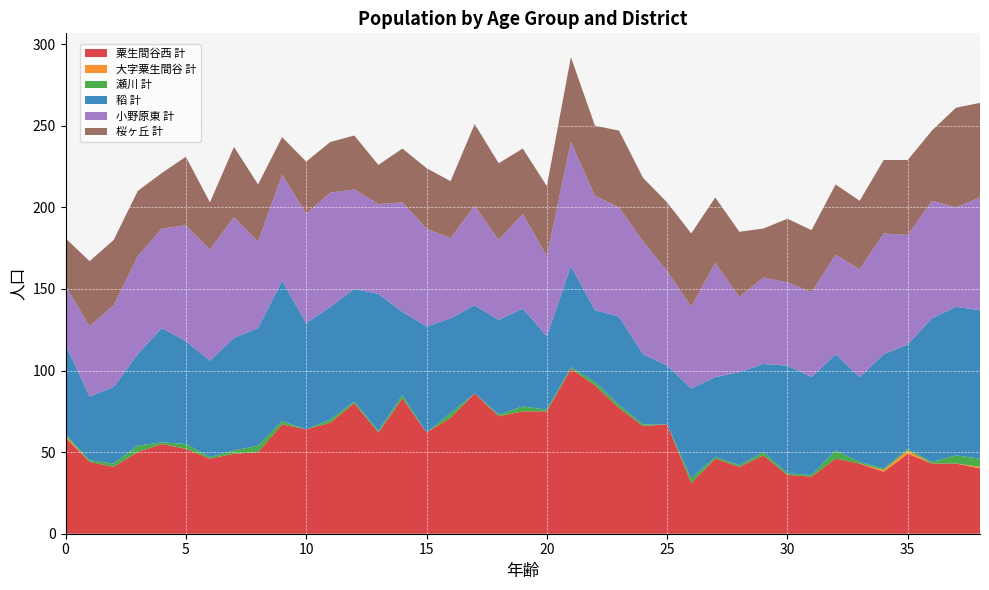

Reading left to right, transcribe all the data shown in this chart.

粟生間谷西 計: 59	44	41	50	55	52	46	49	50	67	64	68	80	62	83	62	71	86	72	75	75	101	91	77	66	67	31	46	41	48	36	35	46	43	38	49	43	43	40
大字粟生間谷 計: 1	0	0	0	0	0	0	0	0	0	0	0	0	0	0	0	0	0	0	0	0	0	0	0	0	0	0	0	0	0	0	0	0	0	1	2	0	0	1
瀬川 計: 1	1	2	4	1	3	1	2	4	2	0	2	1	1	2	0	3	0	1	3	1	1	2	2	1	0	3	1	1	2	1	1	5	1	1	1	1	5	5
稻 計: 55	39	47	56	70	63	59	69	72	86	65	69	69	84	51	65	58	54	58	60	45	62	44	54	43	36	55	49	57	54	66	60	59	52	70	64	88	91	91
小野原東 計: 36	43	50	60	61	71	68	74	53	65	67	70	61	55	67	60	49	61	49	58	49	76	70	67	69	58	50	70	46	53	51	52	61	66	74	67	72	61	69
桜ヶ丘 計: 29	40	40	40	34	42	29	43	35	23	32	31	33	24	33	37	35	50	47	40	43	52	43	47	39	42	45	40	40	30	39	38	43	42	45	46	43	61	58